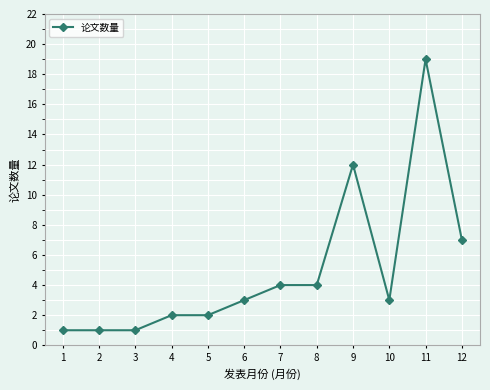

Between 12 and 1, which is larger?

12